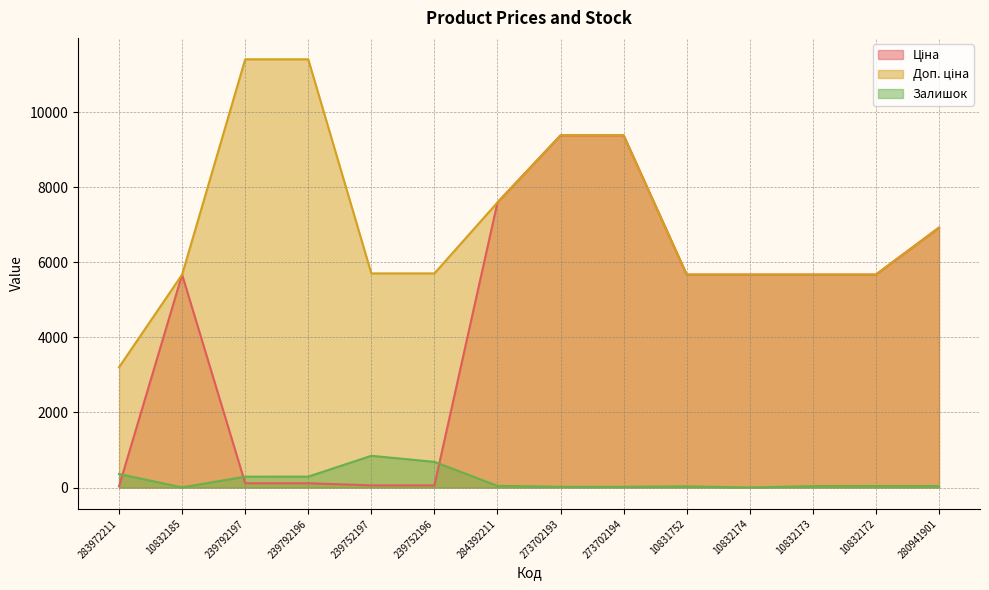

Which series has the largest total across all categories?

Доп. ціна